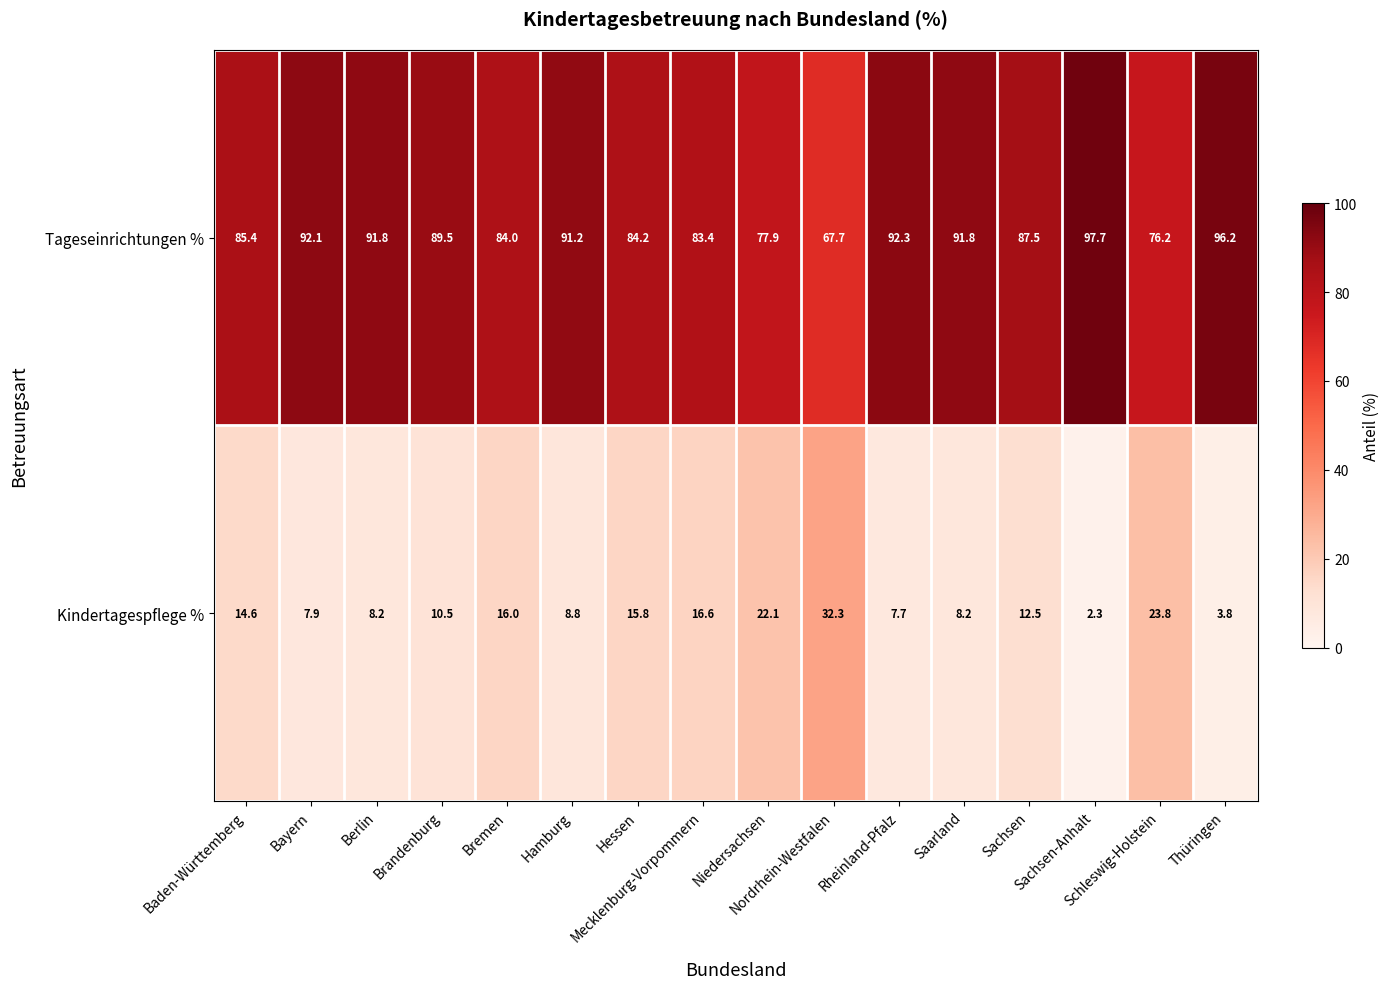

How many data points in Kindertagespflege % are above 12?

8